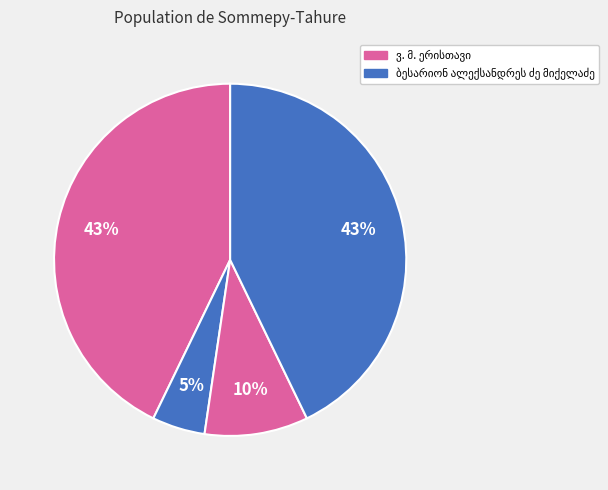

To the nearest percent, what percentage of the pie is ვ. მ. ერისთავი?

43%